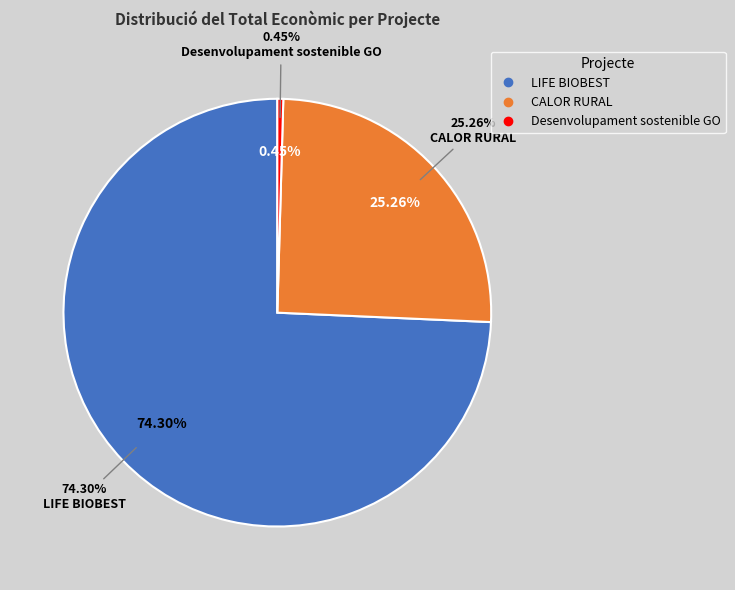

How much of the chart is everything except CALOR RURAL?

74.7%